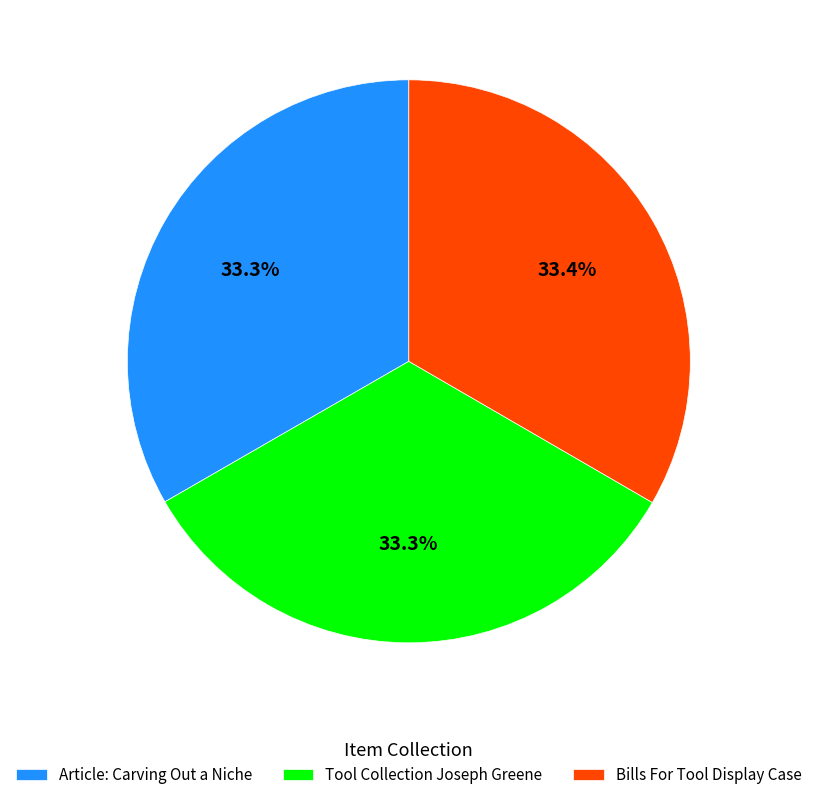

Approximately how many times larger is the value at Bills For Tool Display Case compared to Tool Collection Joseph Greene?

1.0